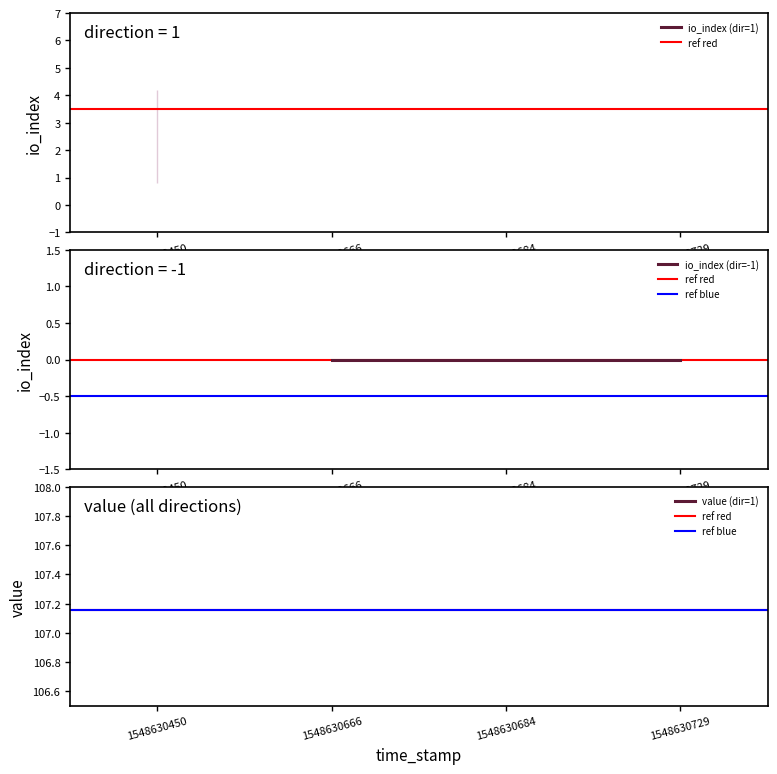

What is the minimum value for value_direction_-1?

107.2